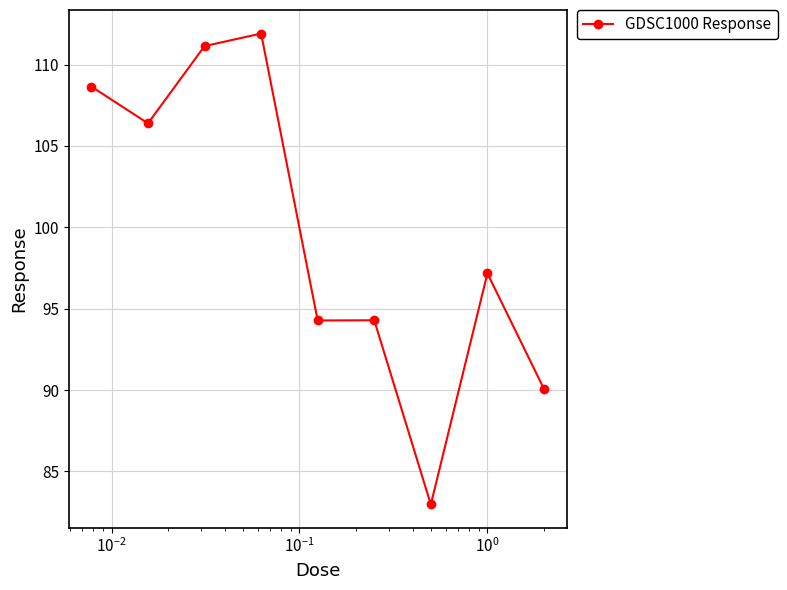

What is the average value?

99.7